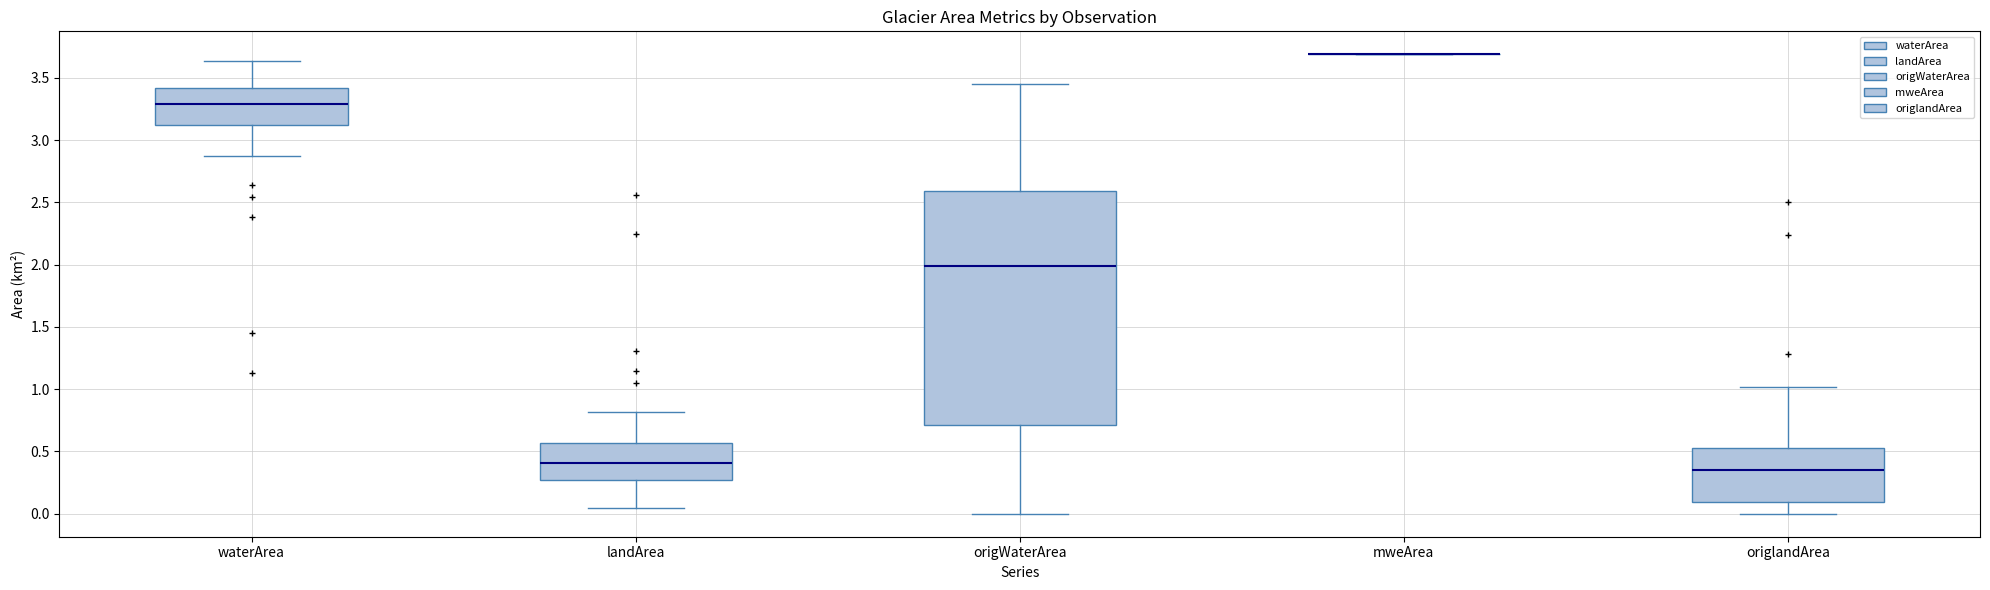

Reading left to right, read every box against the y-axis: the position of its median line, the range the box covers, and the ends of its whiskers. The values are not printed on the chart, so give them approximately, as read against the axis.

waterArea: median 3.30, box 3.15 to 3.40, whiskers 2.85 to 3.65
landArea: median 0.40, box 0.25 to 0.55, whiskers 0.05 to 0.80
origWaterArea: median 2.00, box 0.70 to 2.60, whiskers 0.00 to 3.45
mweArea: box collapsed to a line at 3.70, whiskers 3.70 to 3.70
origlandArea: median 0.35, box 0.10 to 0.55, whiskers 0.00 to 1.00